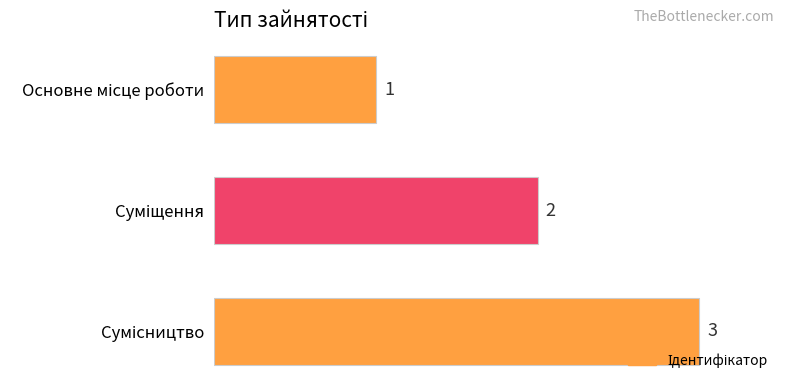

What is the maximum value shown in the chart?

3